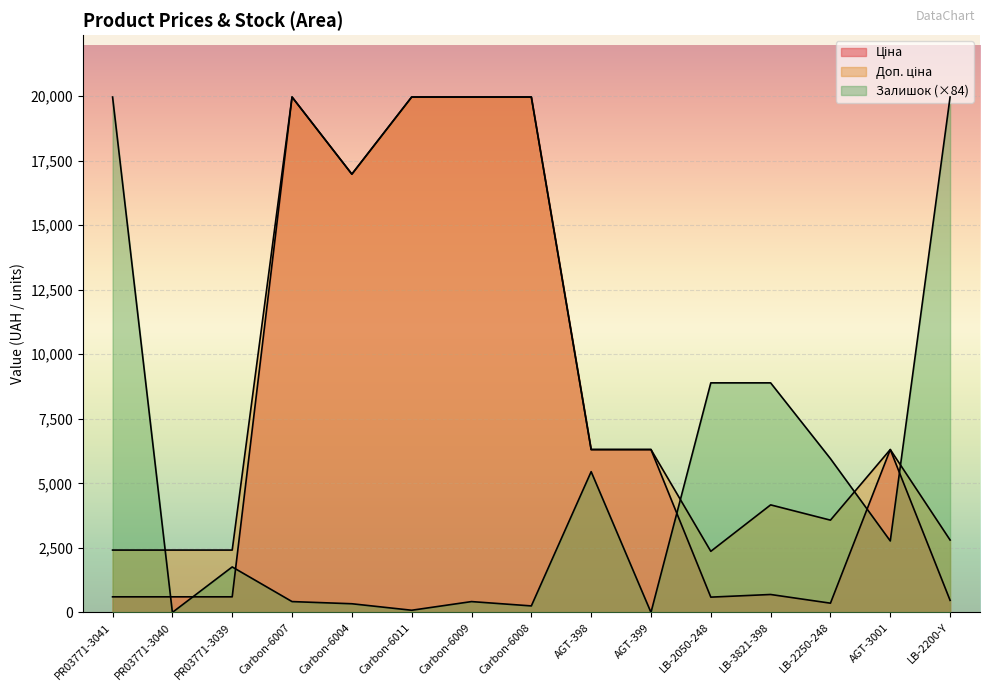

How many values in the Залишок series exceed 1761?

8